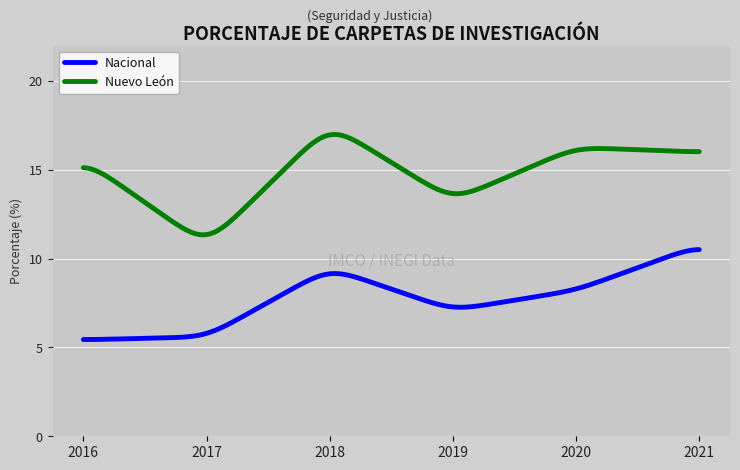

Which series has the largest total across all categories?

Nuevo León